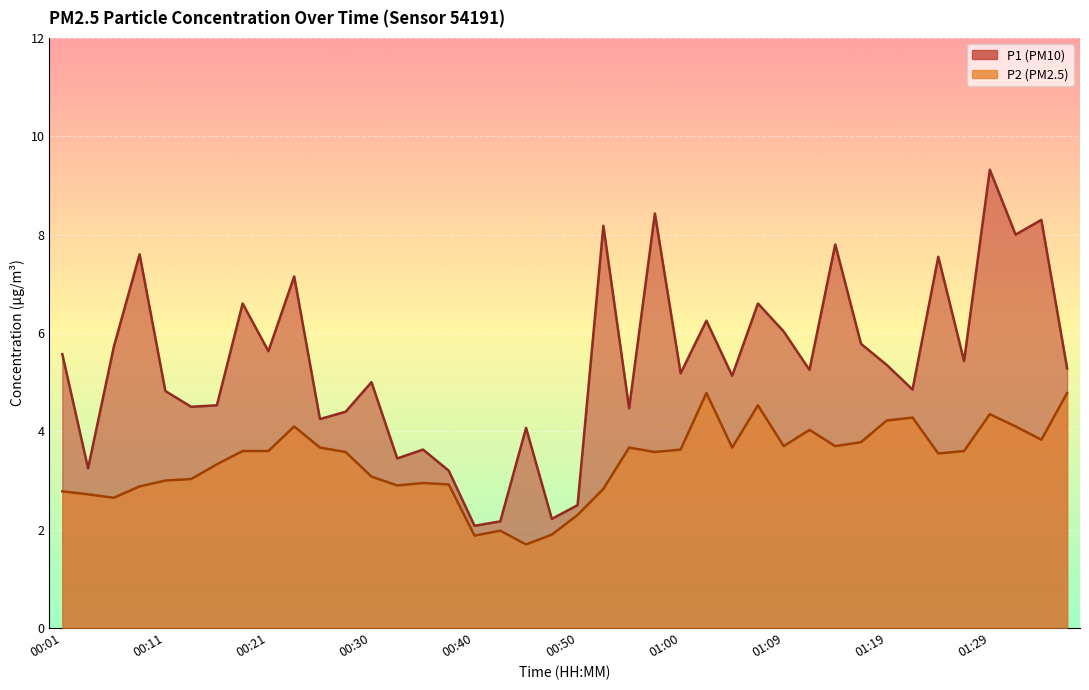

True or false: P2 has a value of 3.7 at 01:14.

True